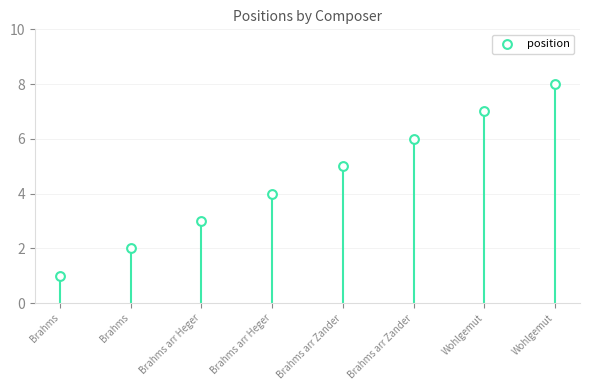

What is the range of Y values (max minus min)?

7